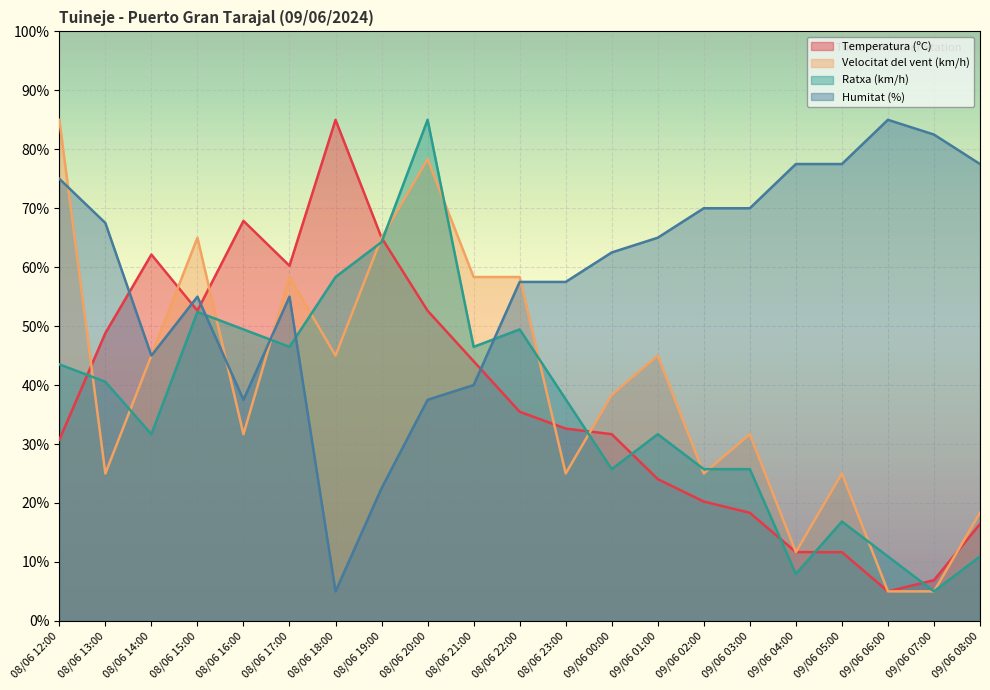

Where does the Temperatura (ºC) series first go above 32?

08/06 13:00